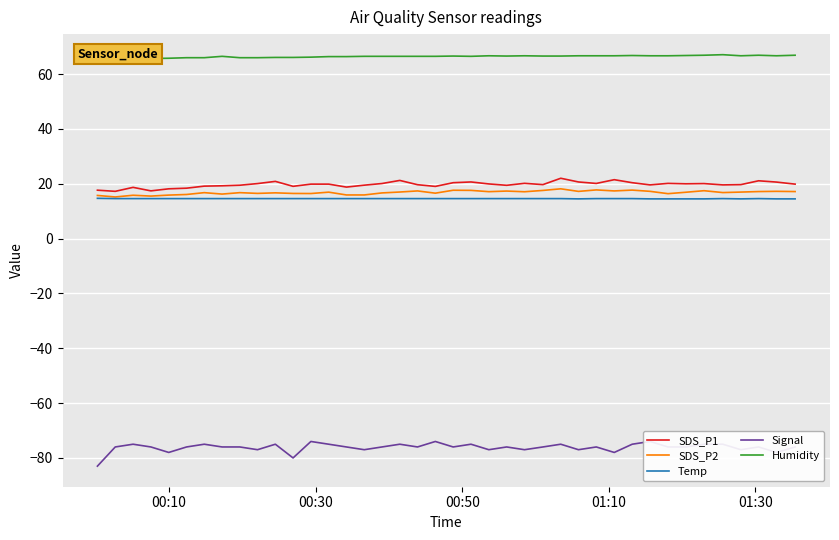

Which series has the largest range (max minus min)?

Signal